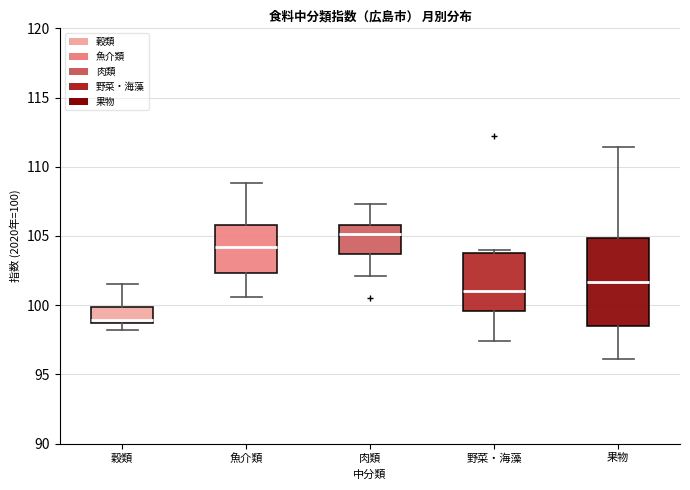

Which box has the lowest median line?

穀類